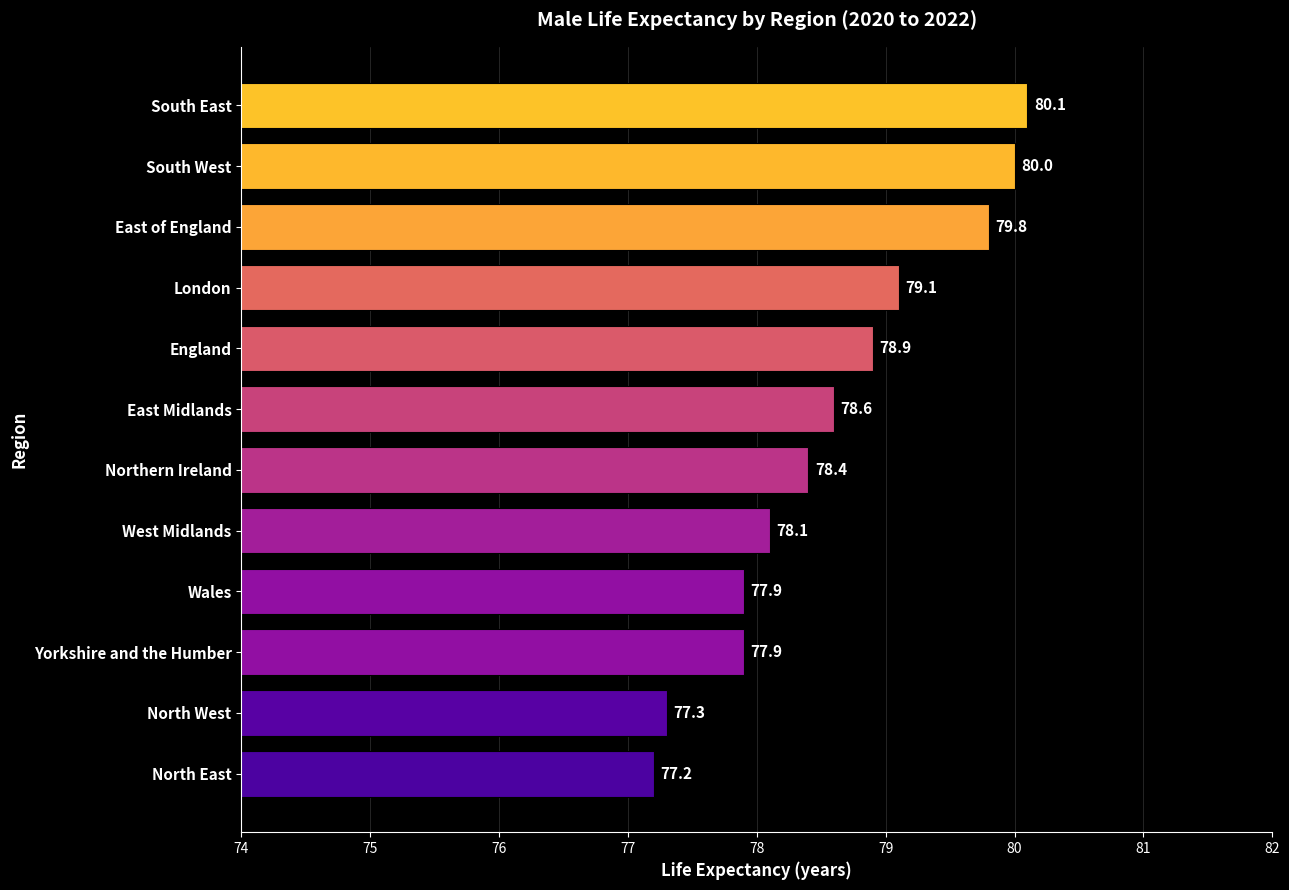

Approximately how many times larger is the value at East of England compared to London?

1.0